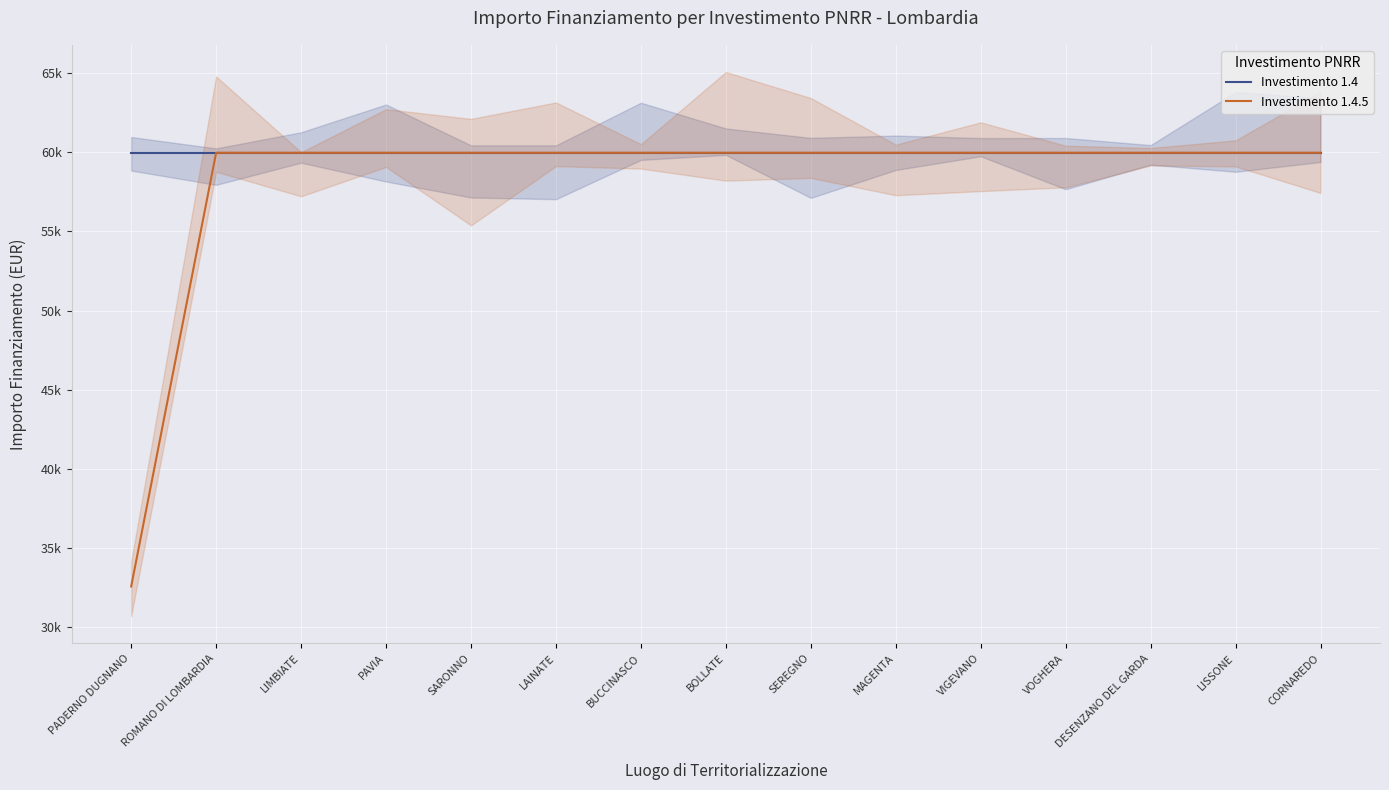

True or false: Investimento 1.4 and Investimento 1.4.5 intersect in this chart.

False